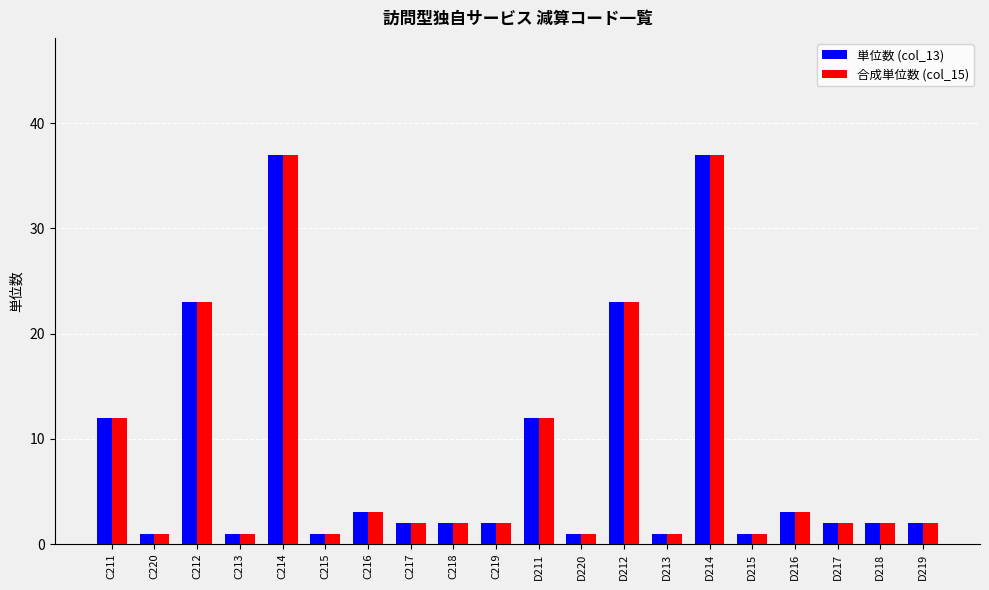

What is the average value of the 単位数 (col_13) series?

8